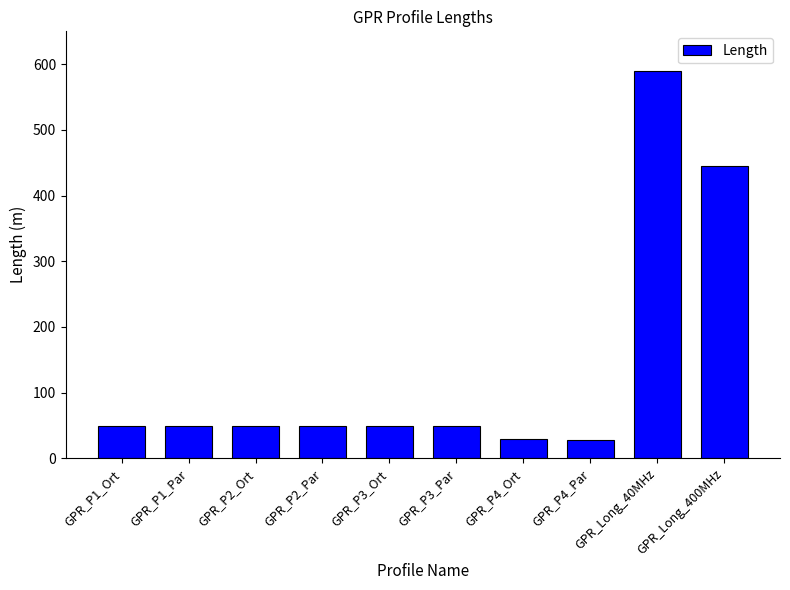

Which category has the highest value across all series?

GPR_Long_40MHz